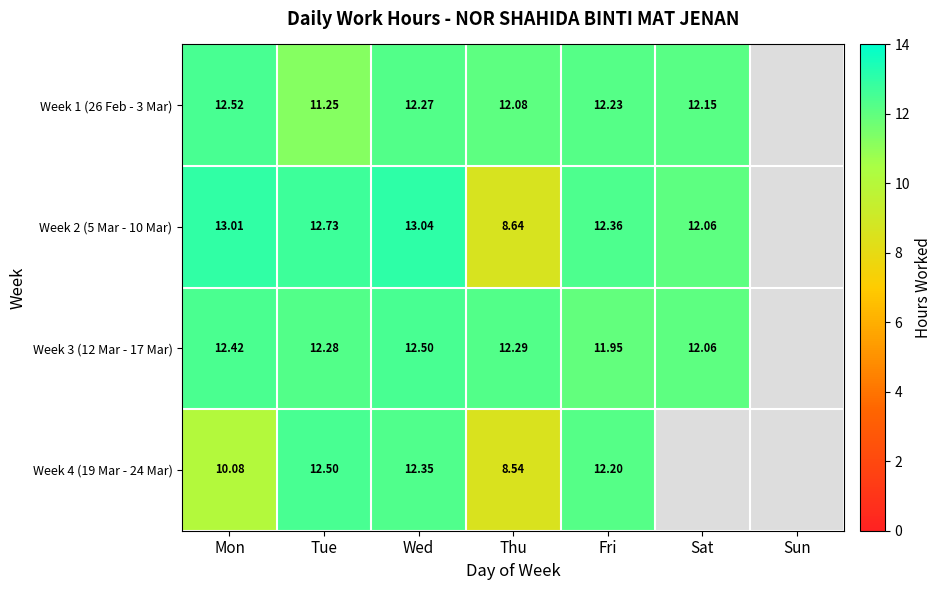

Which label corresponds to the largest value in the chart?

Wed